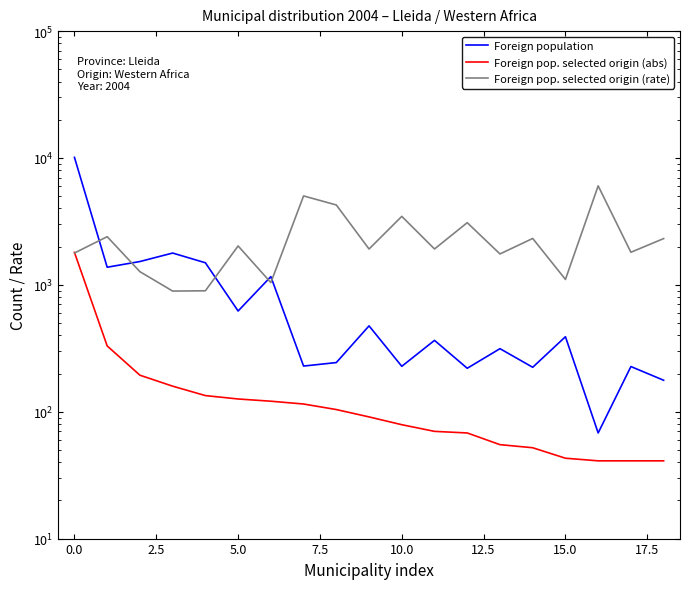

What position from the right is 14?

5